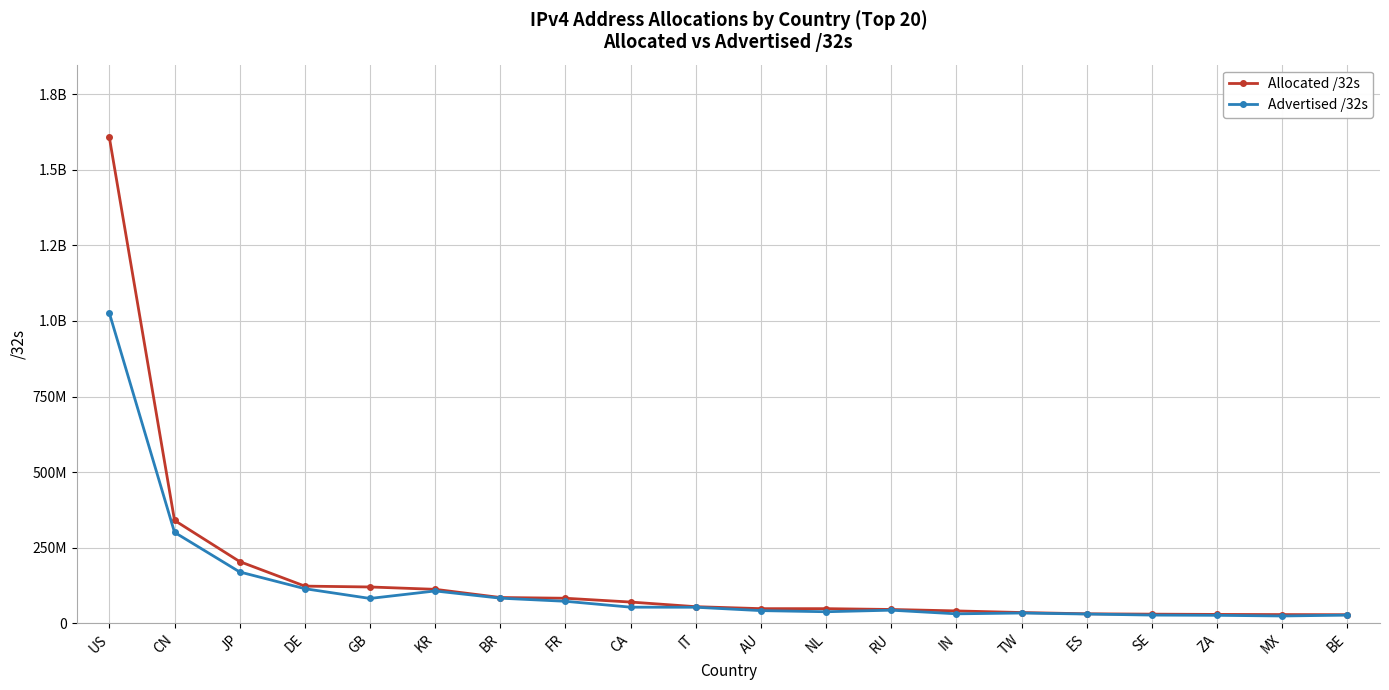

True or false: Advertised /32s and Allocated /32s cross at least once.

False